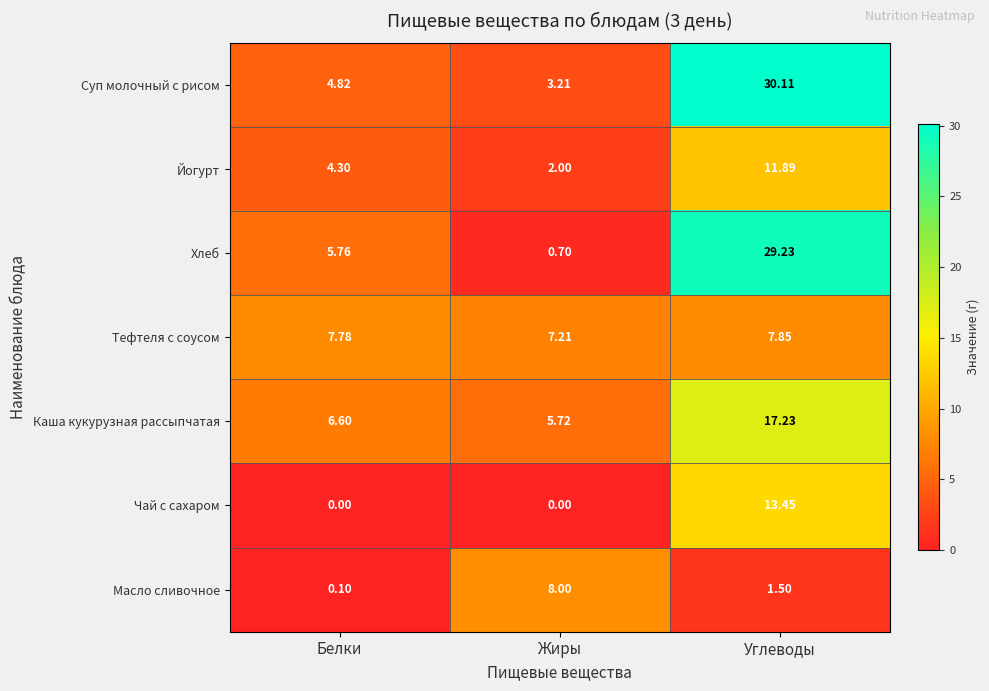

List the labels in order of Суп молочный с рисом value, largest first.

Углеводы, Белки, Жиры